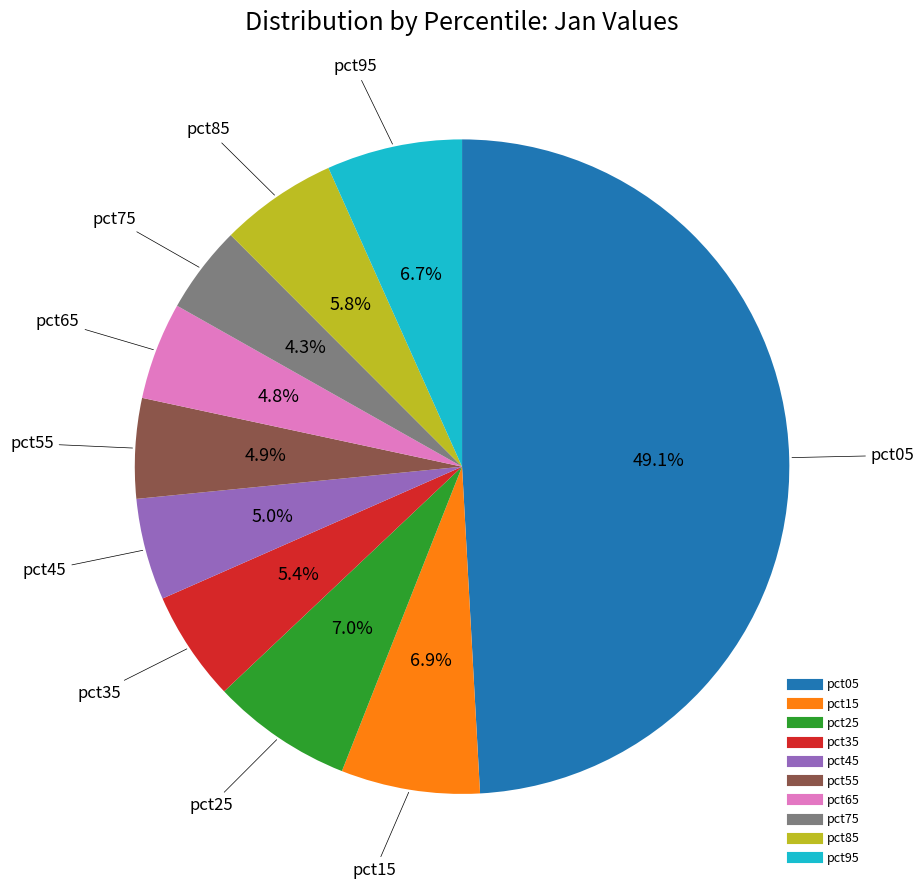

To the nearest percent, what is the difference between the largest and smallest slice percentages?

45%